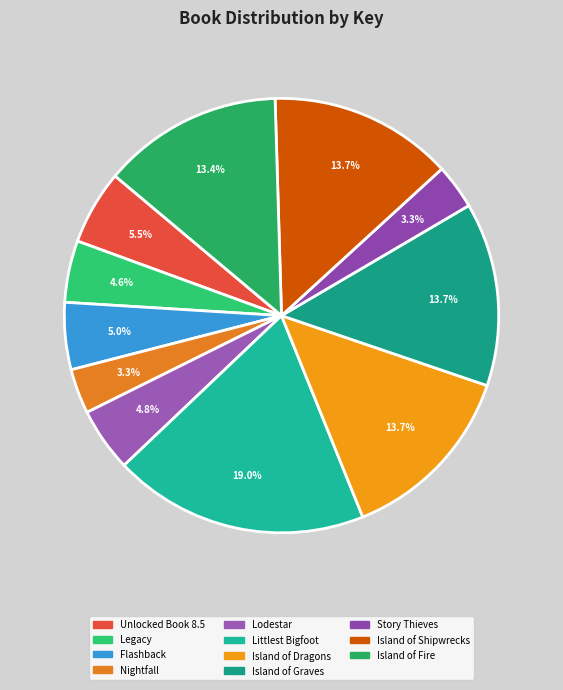

How much of the chart is everything except Littlest Bigfoot?

81.0%